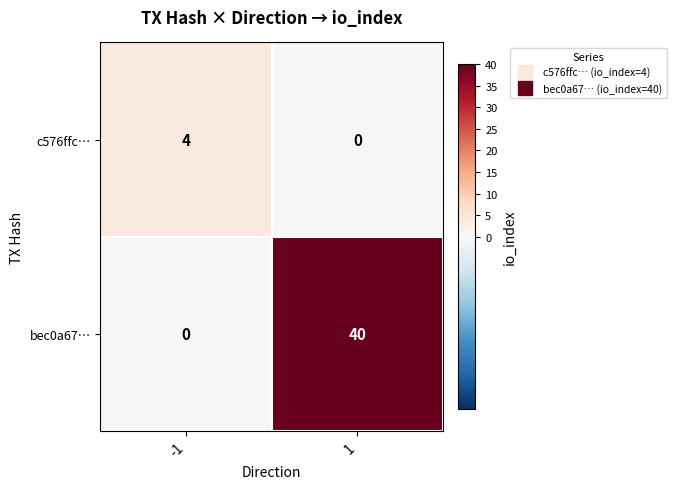

True or false: bec0a67… has a value of 55 at 1.

False